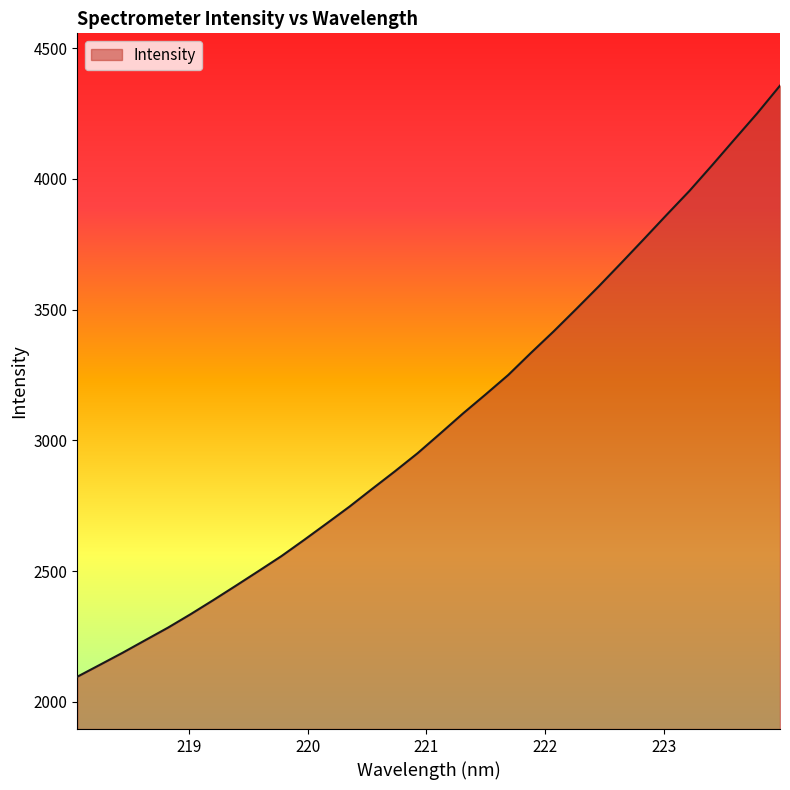

What is the difference between the maximum and minimum values?

2260.5